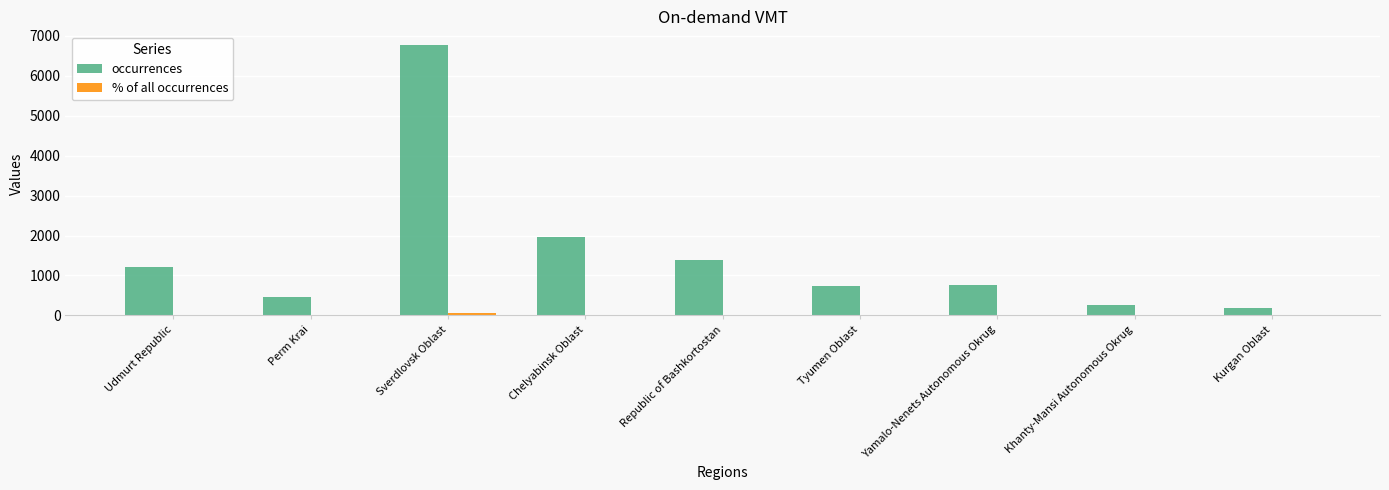

Which series changed the most between Chelyabinsk Oblast and Yamalo-Nenets Autonomous Okrug?

occurrences